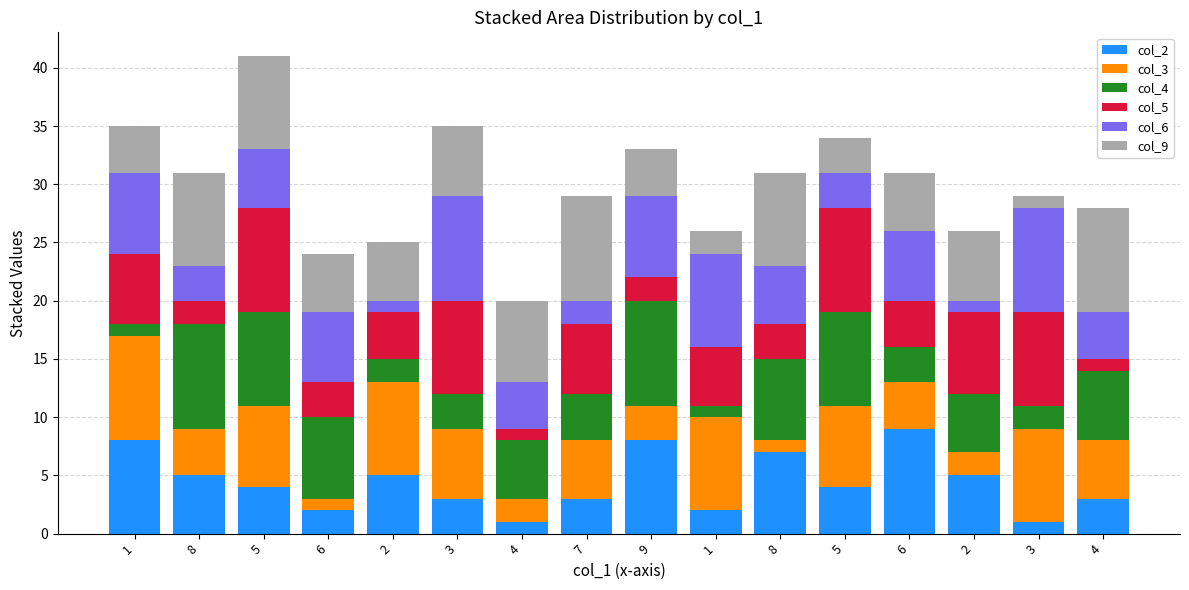

How many bars are there in total?

16